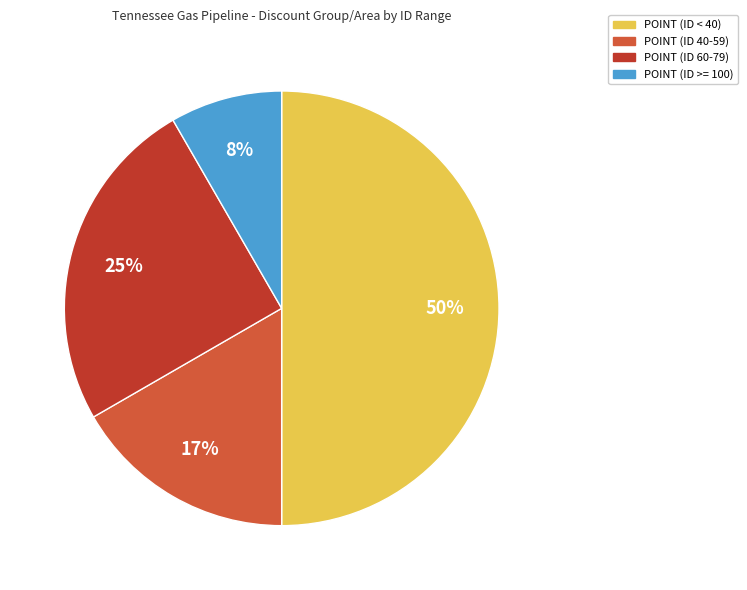

To the nearest percent, what is the average slice percentage?

25%